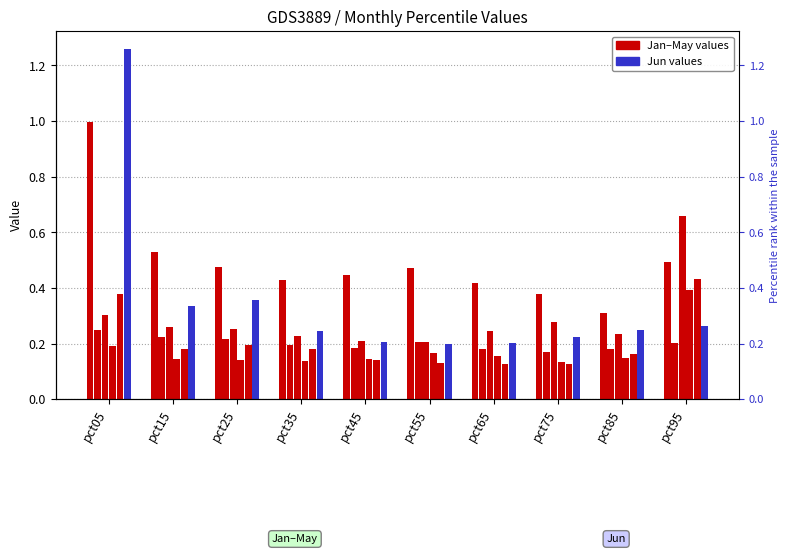

What is the minimum value shown in the chart?

0.1